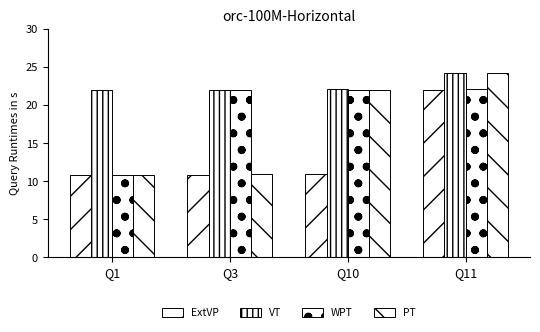

Are the bars horizontal?

No